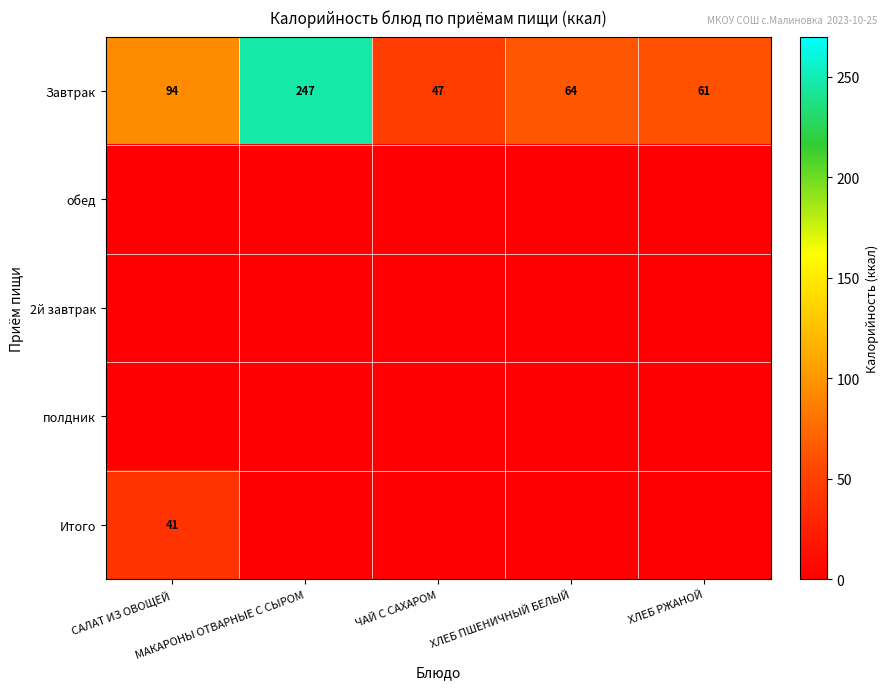

What is the average value of the Завтрак series?

103